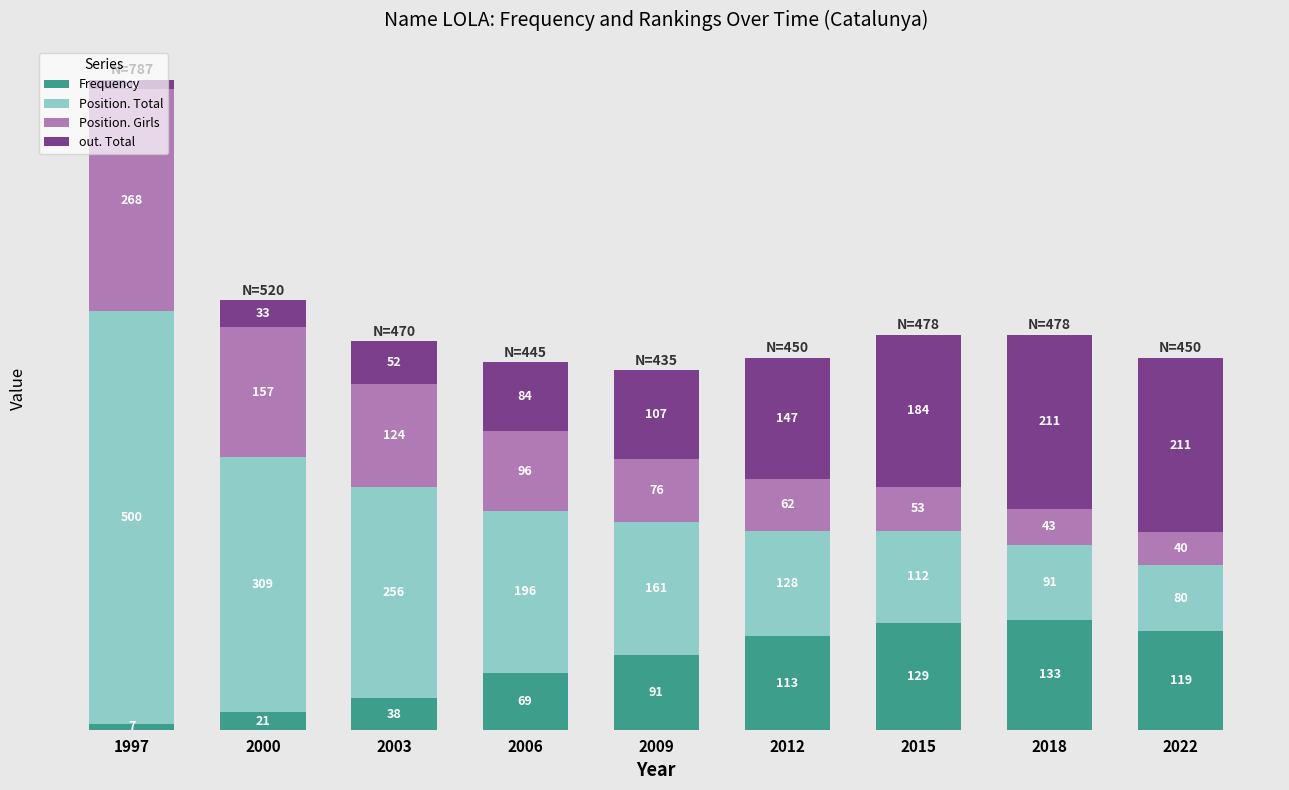

What is the lowest value of the Frequency series?

7